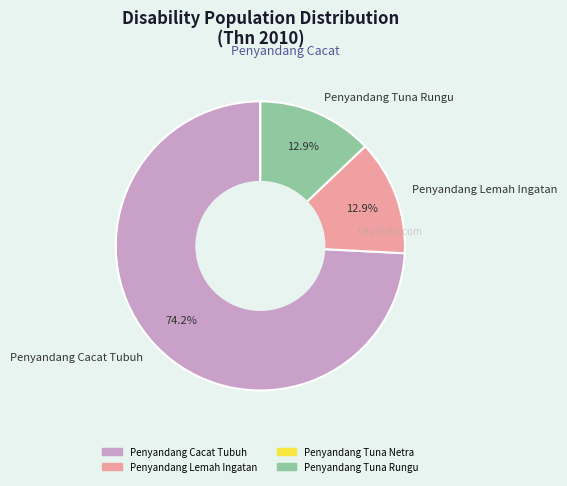

Is there any slice that represents more than half of the pie?

Yes